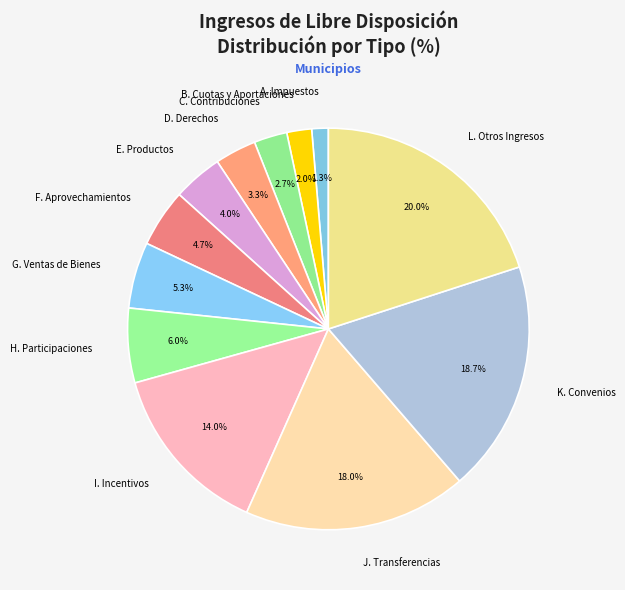

How many segments does this pie chart have?

12